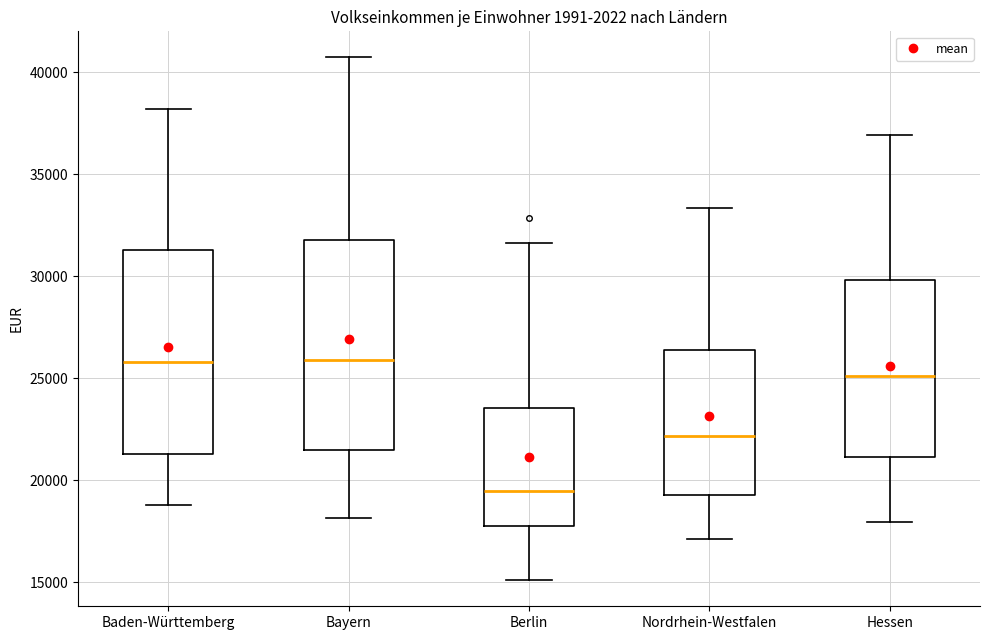

Which box's median line is the lowest?

Berlin